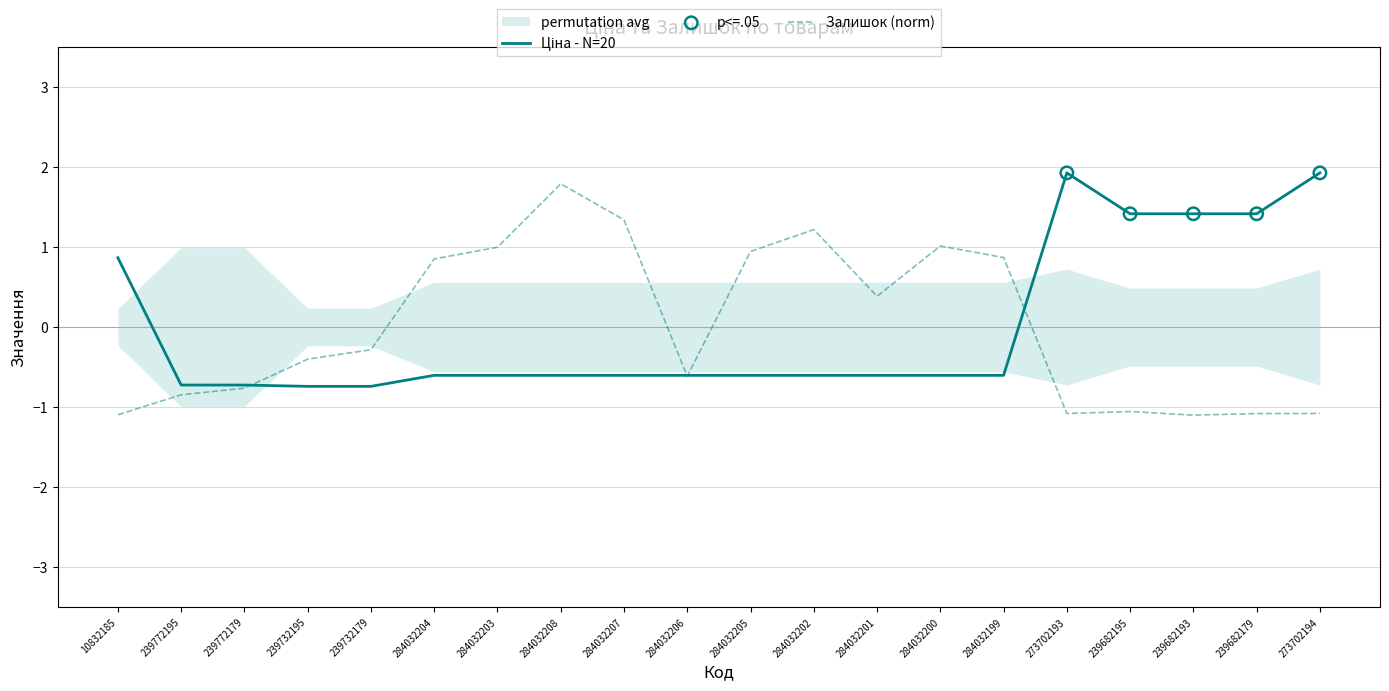

Which series has the widest spread of Y values?

Залишок